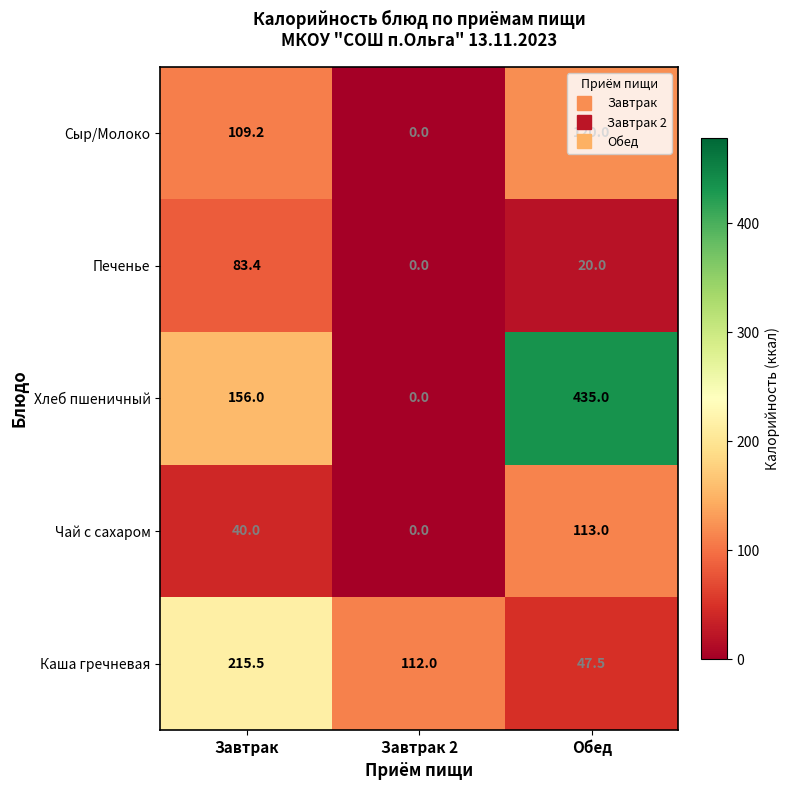

What is the difference between the maximum and minimum values in the Хлеб пшеничный series?

435.0